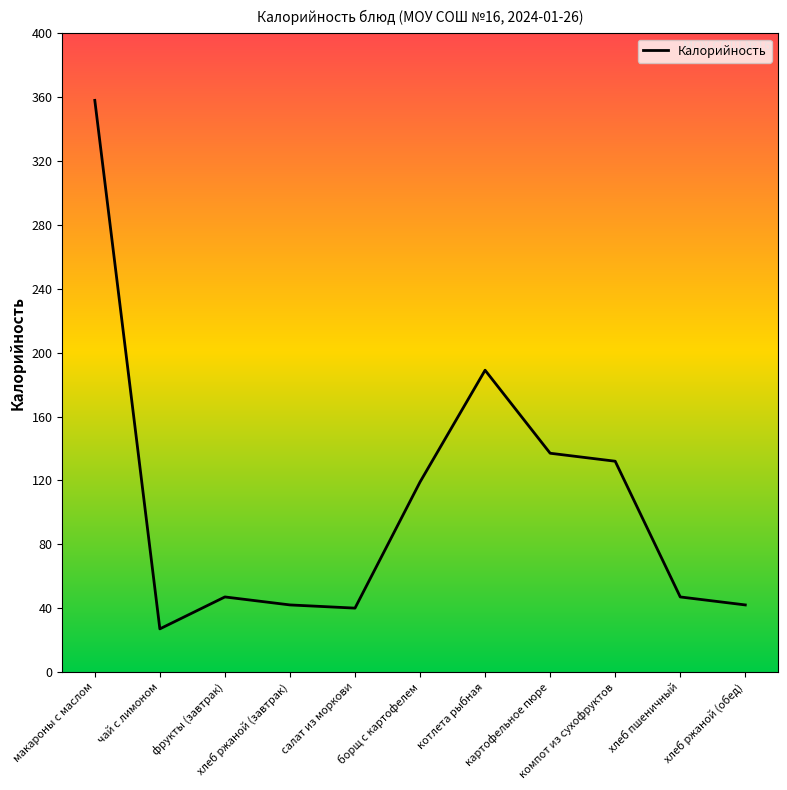

What is the difference between the maximum and minimum values?

331